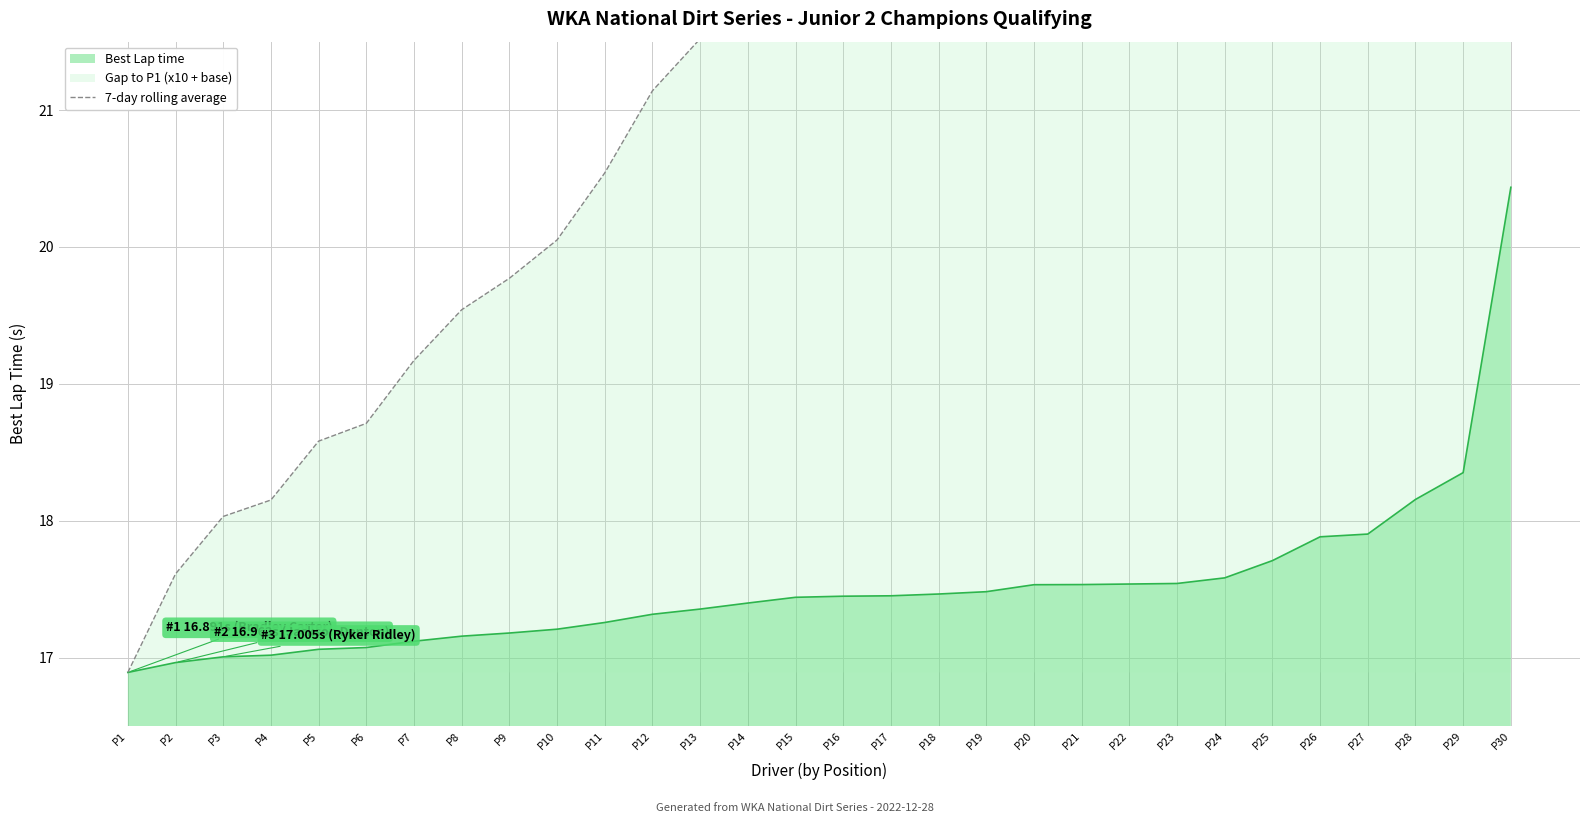

The value of Best Lap time at P16 is 7.2. True or false?

False